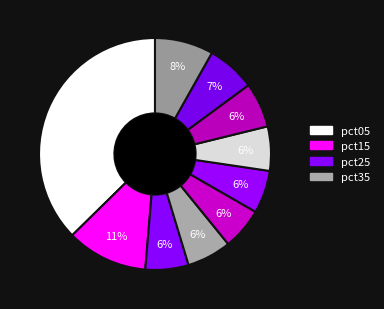

How many slices are in this pie chart?

10